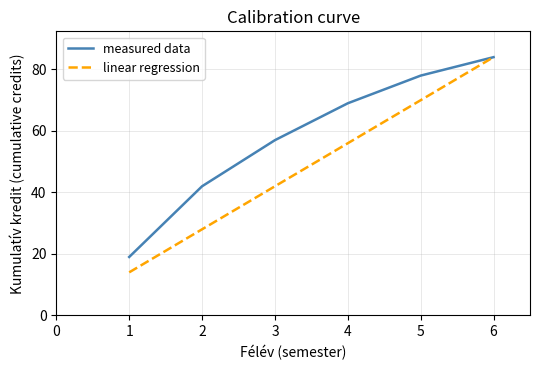

What is the sum of all measured data values?

349